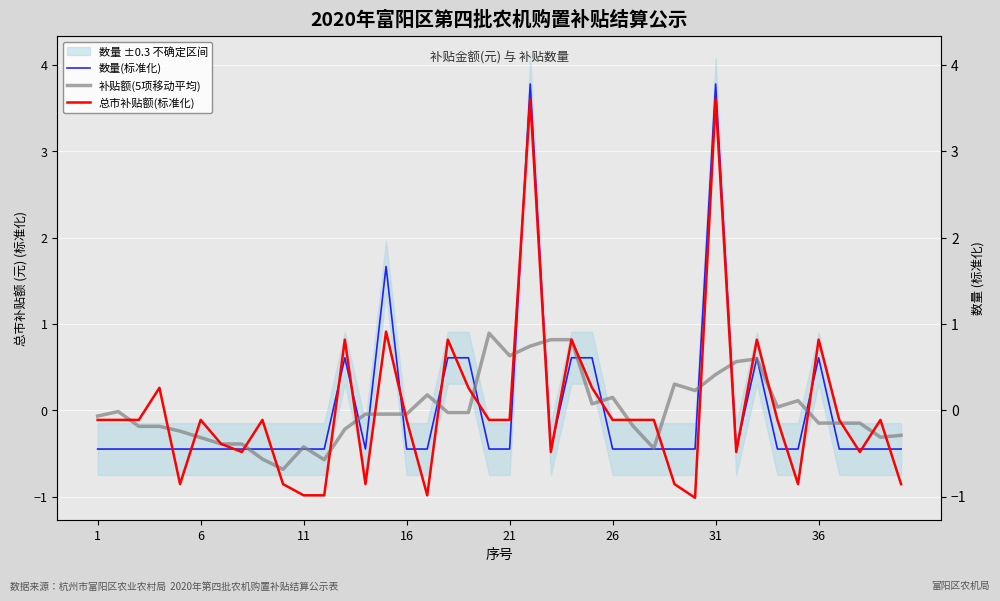

What are all the series names shown in the legend?

数量(标准化), 补贴额(5项移动平均), 总市补贴额(标准化)